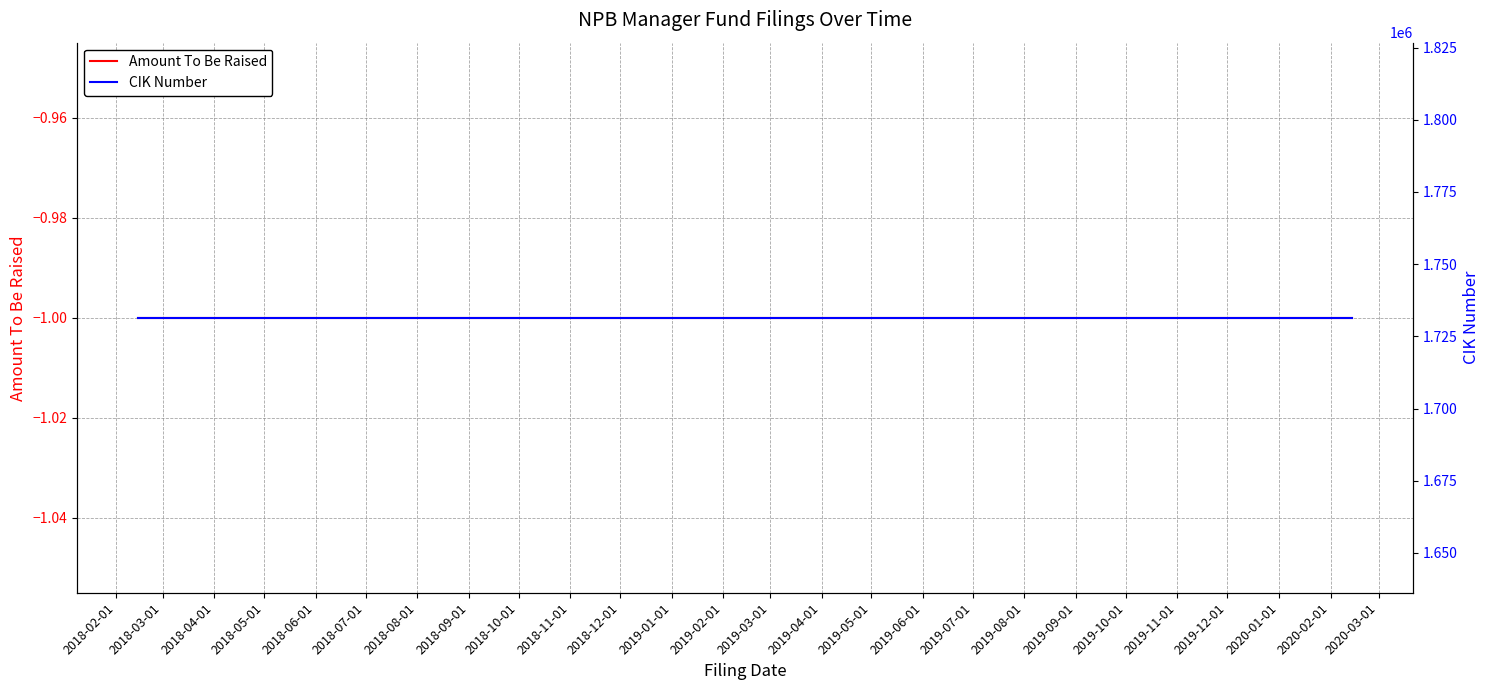

Between 2018-04-01 and 2018-03-01, which is larger?

2018-04-01